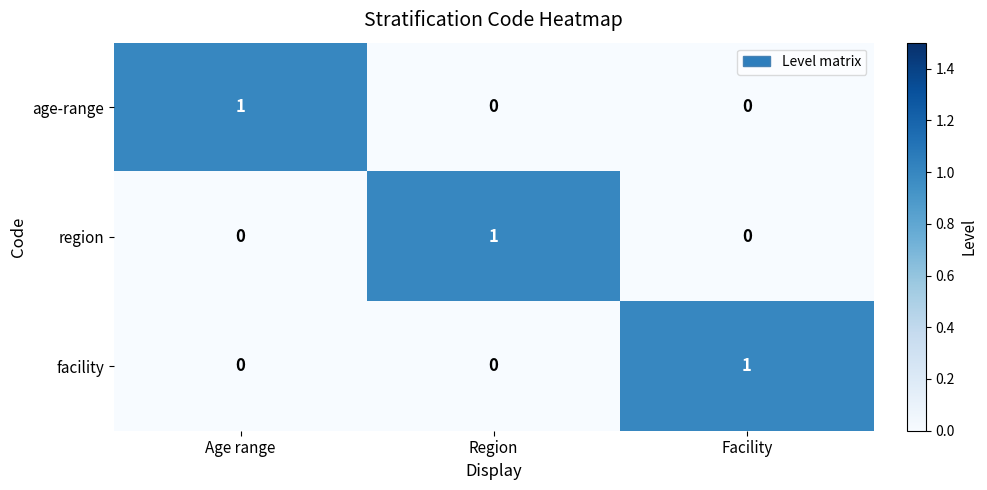

True or false: facility has a value of 1 at Region.

False